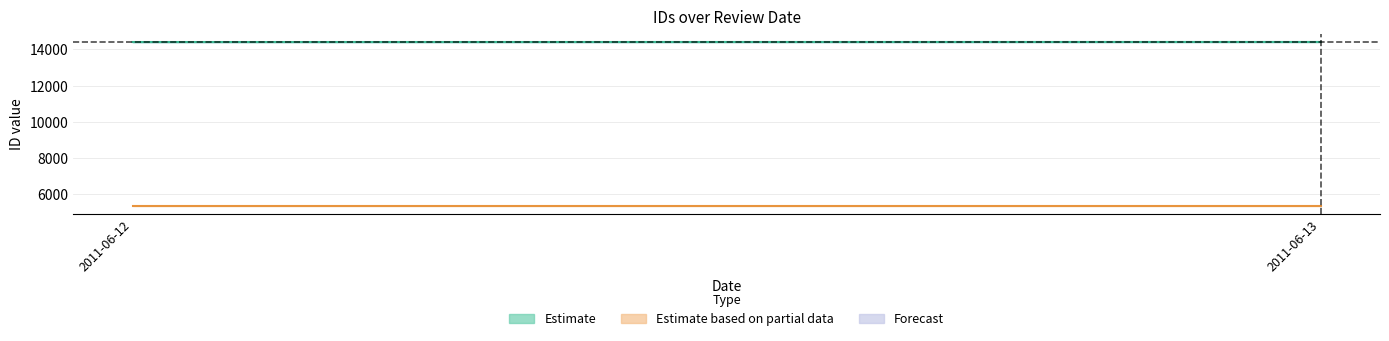

Is this an area chart (filled region under the line)?

No